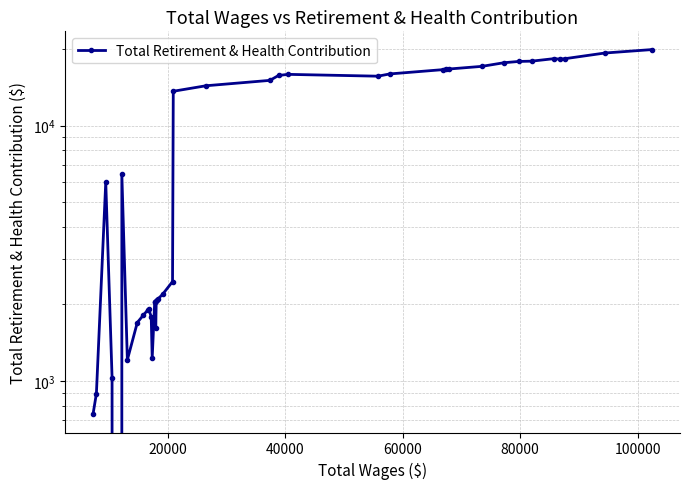

How many categories are shown in the chart?

40